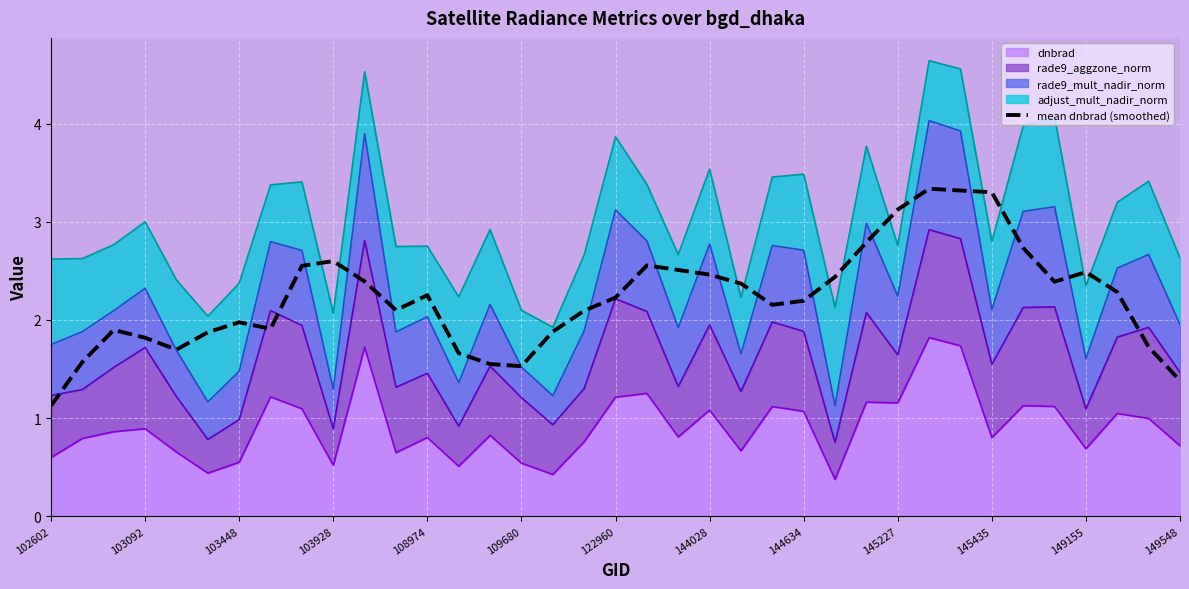

What is the average value?

2.2